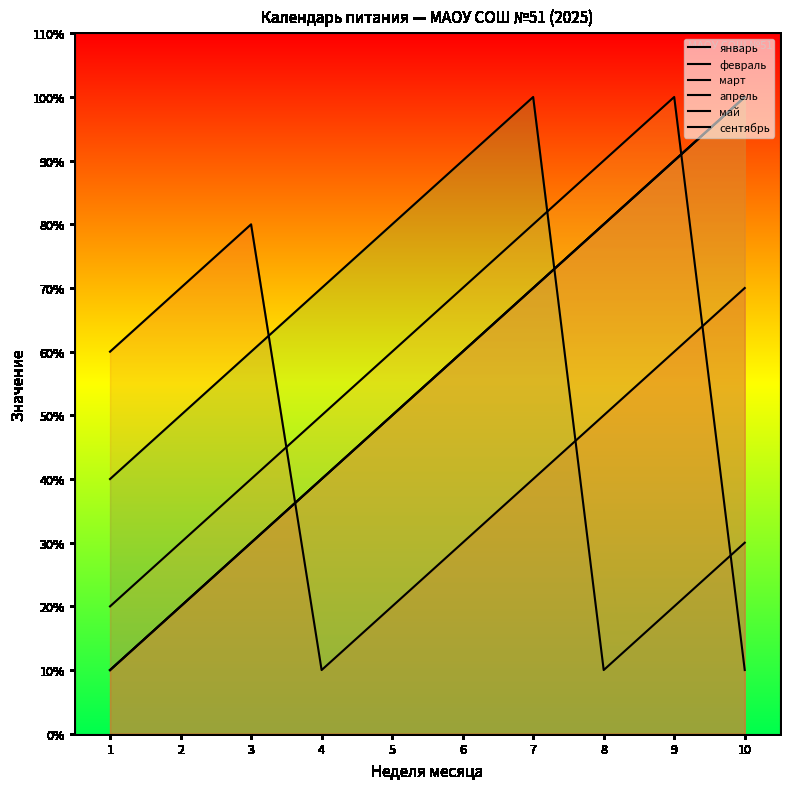

How many март values are between 3 and 8?

6